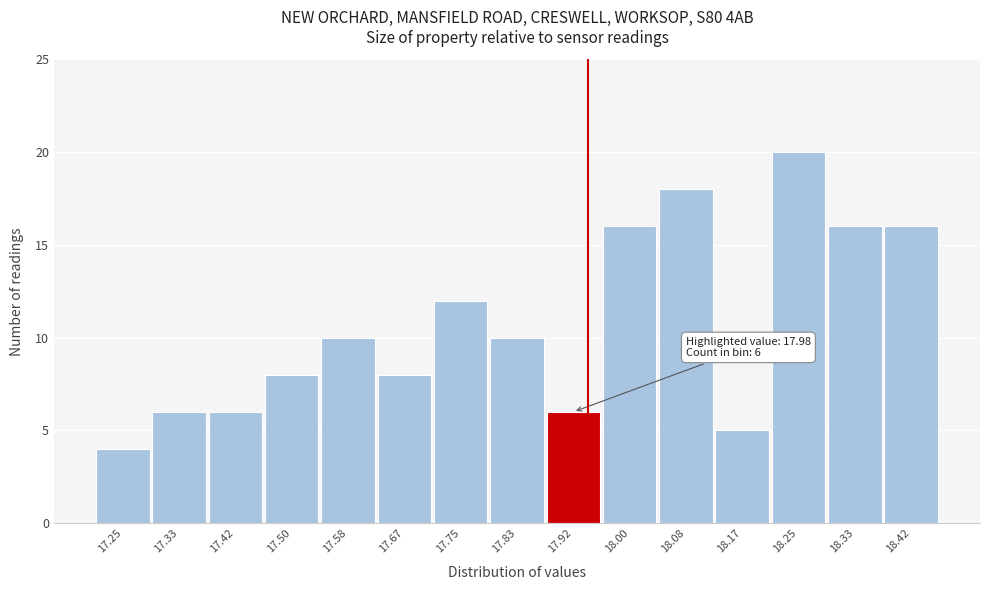

Reading right to left, what are all the values shown in this chart?

16	16	20	5	18	16	6	10	12	8	10	8	6	6	4